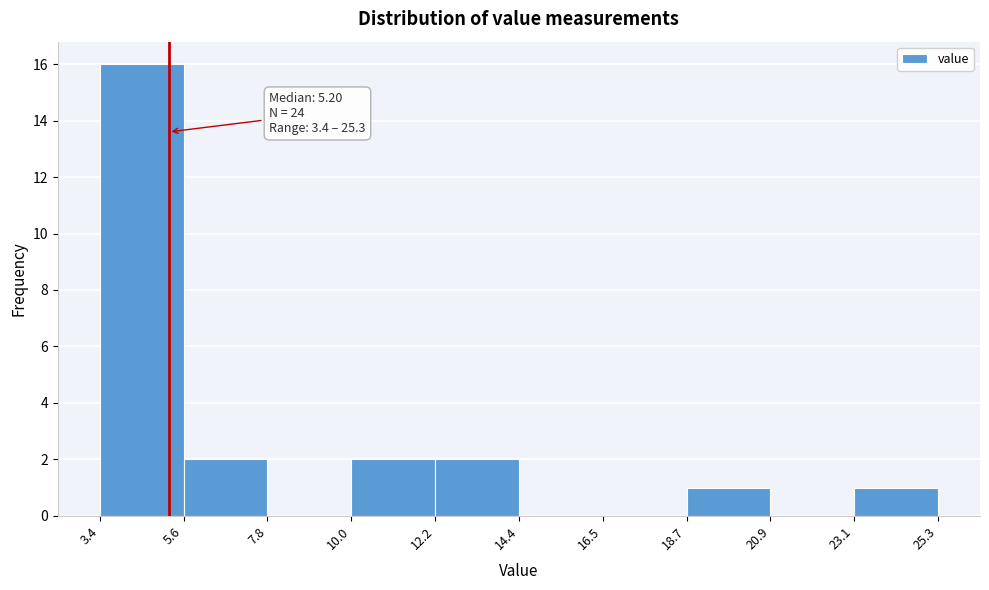

Which range on the x-axis has the tallest bar?

3.4 to 5.6